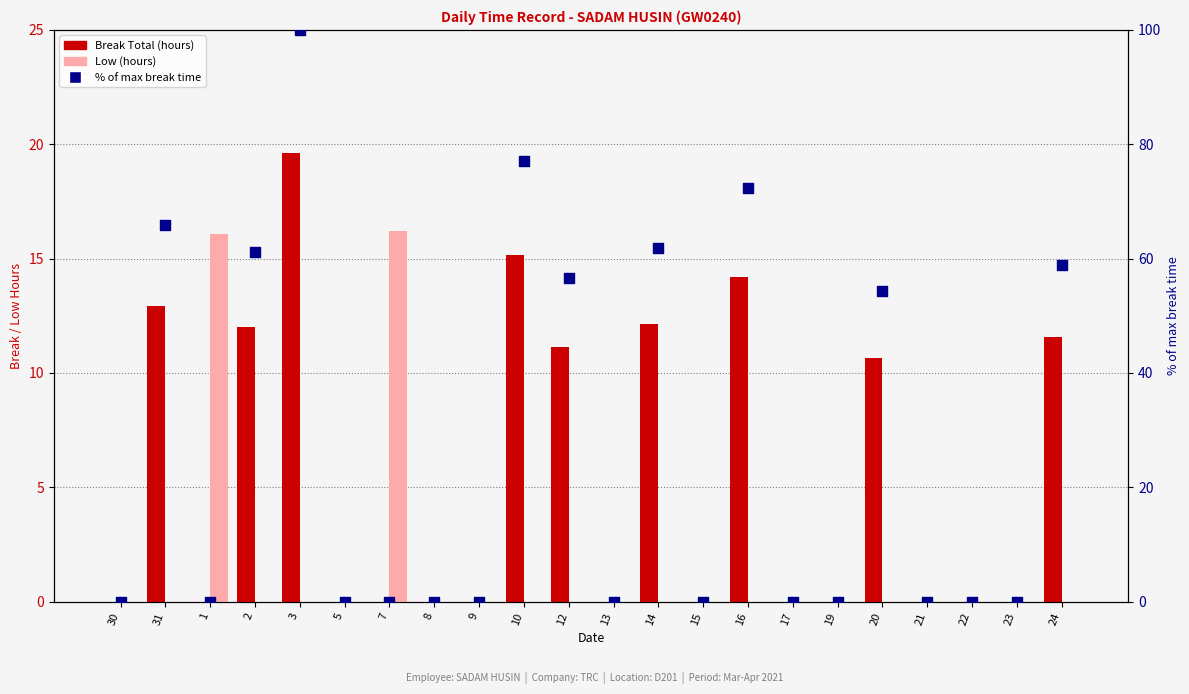

What are all the series names shown in the legend?

Break Total (hours), Low (hours), % of max break time